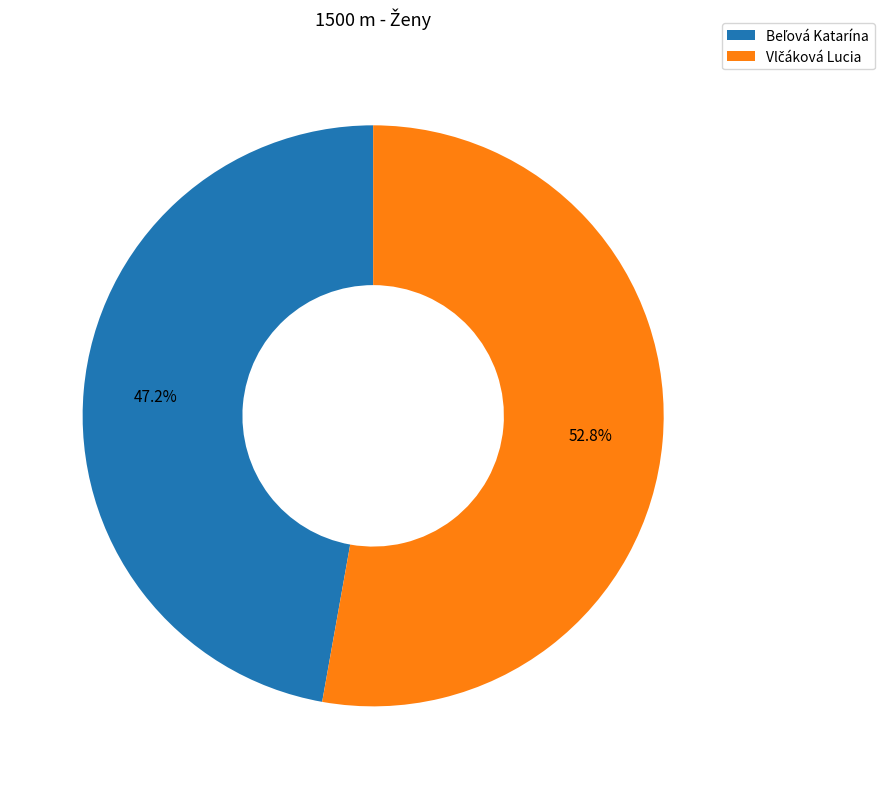

Is there any slice that represents more than half of the pie?

Yes